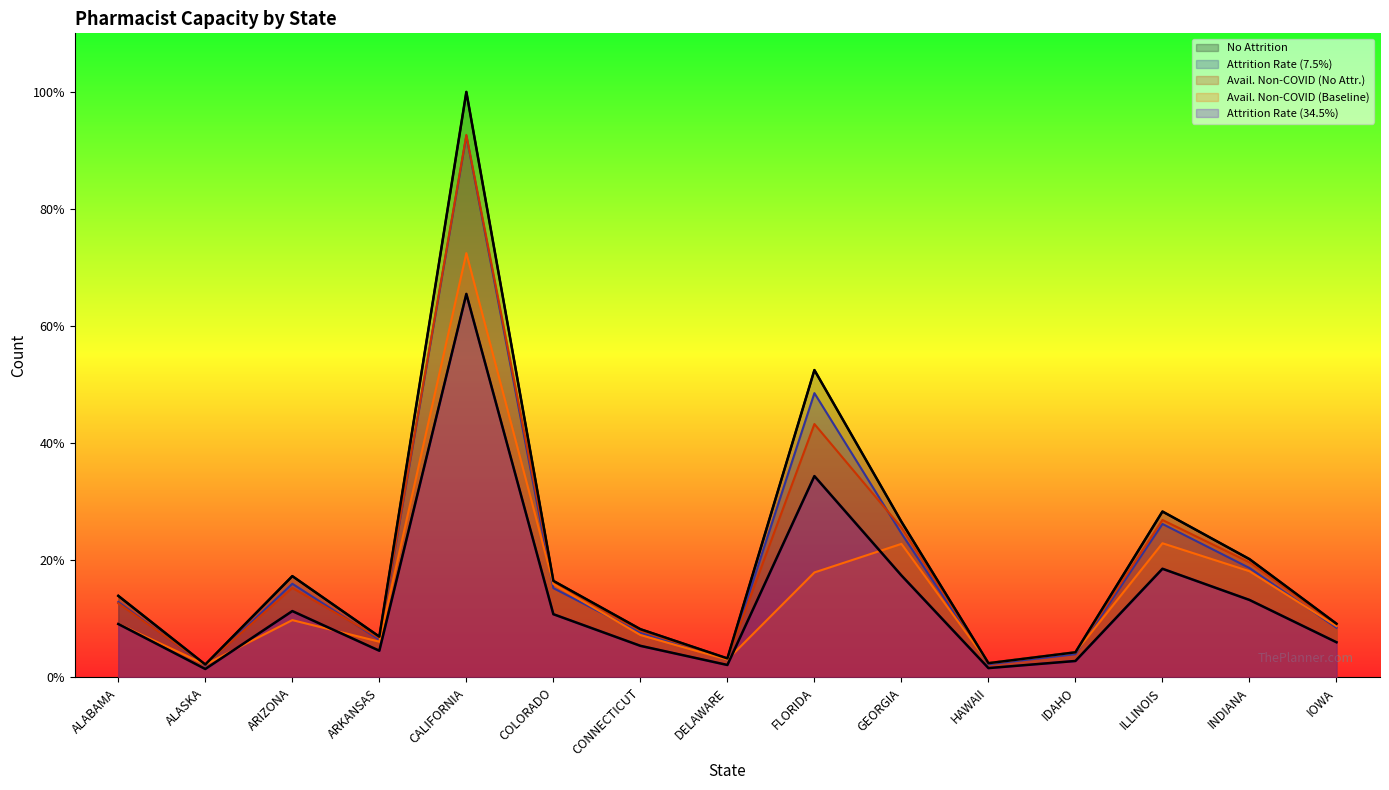

True or false: Avail. Non-COVID (Baseline) has more than 2 interior local peaks.

True